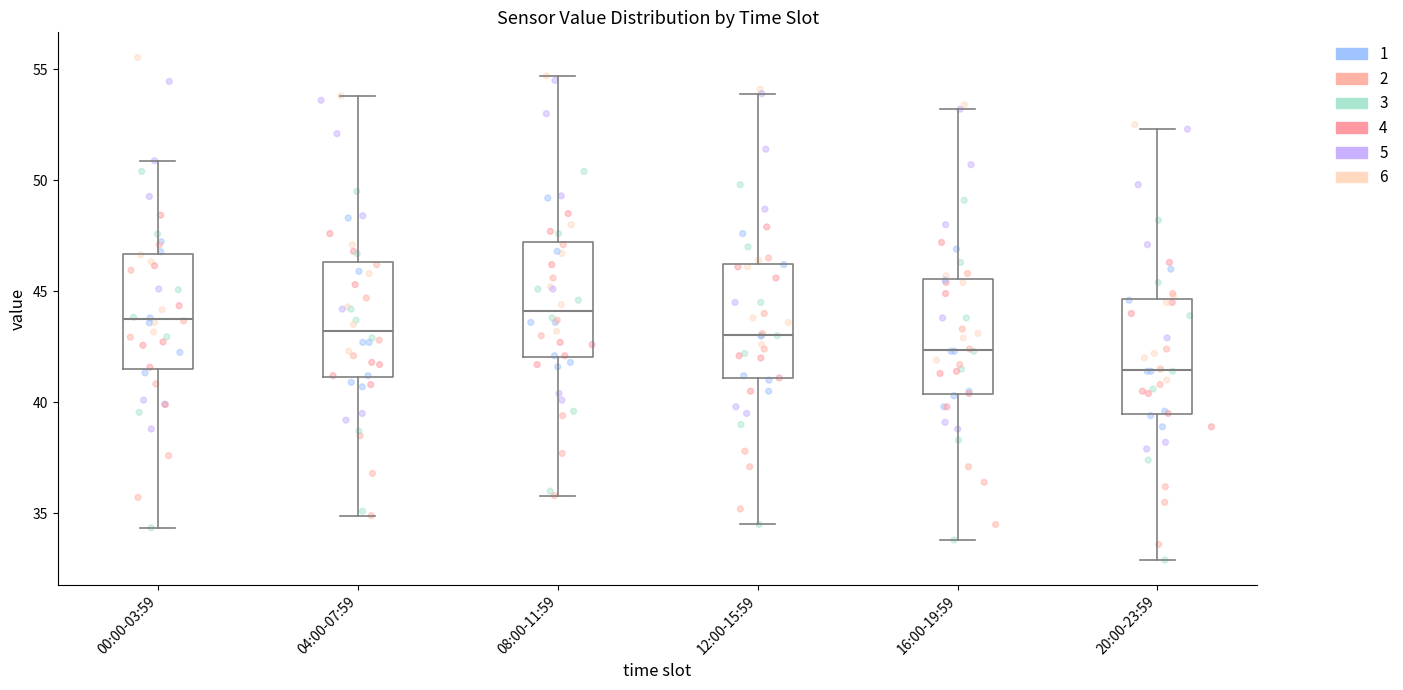

Where does the lower whisker of the box for 12:00-15:59 end on the y-axis? The values are not printed on the chart, so give them approximately, as read against the axis.

34.5